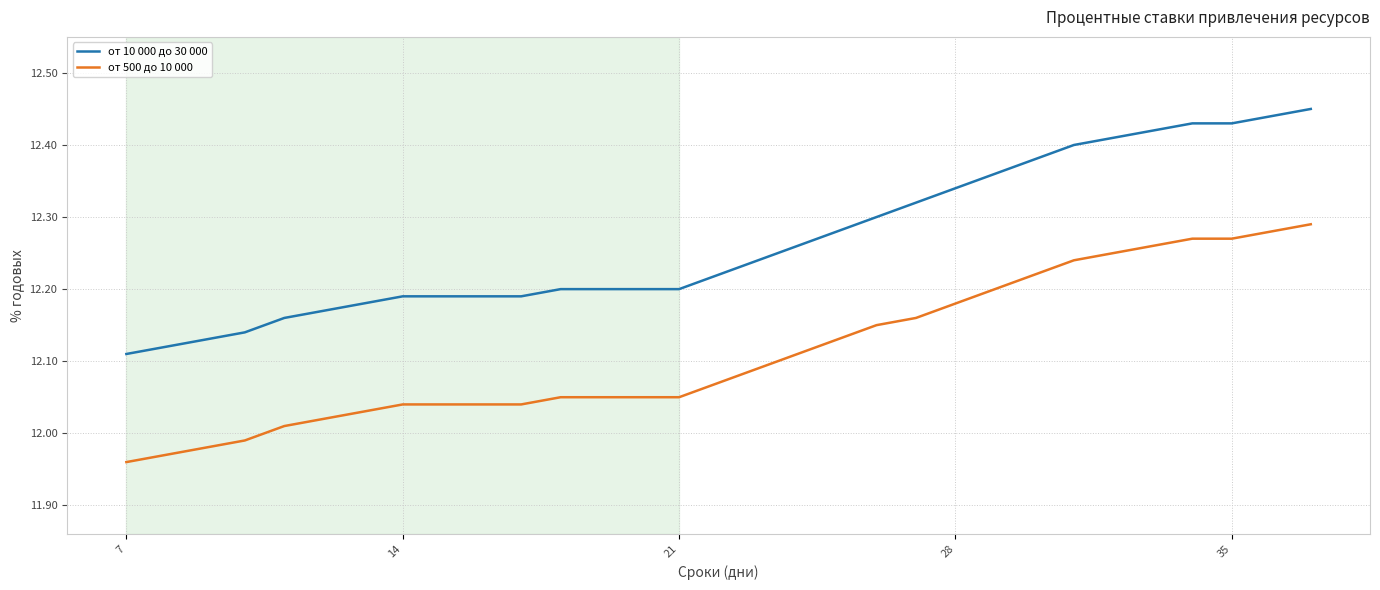

What is the difference between the maximum and minimum values in the от 500 до 10 000 series?

0.3